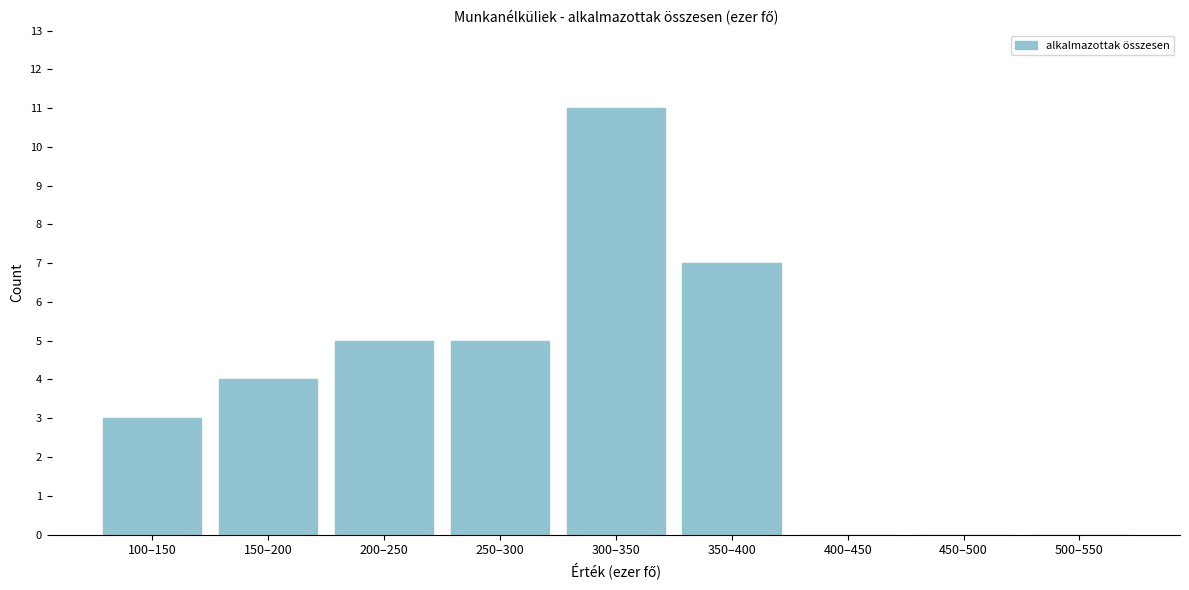

Reading left to right, what are all the values shown in this chart?

100–150=3	150–200=4	200–250=5	250–300=5	300–350=11	350–400=7	400–450=0	450–500=0	500–550=0